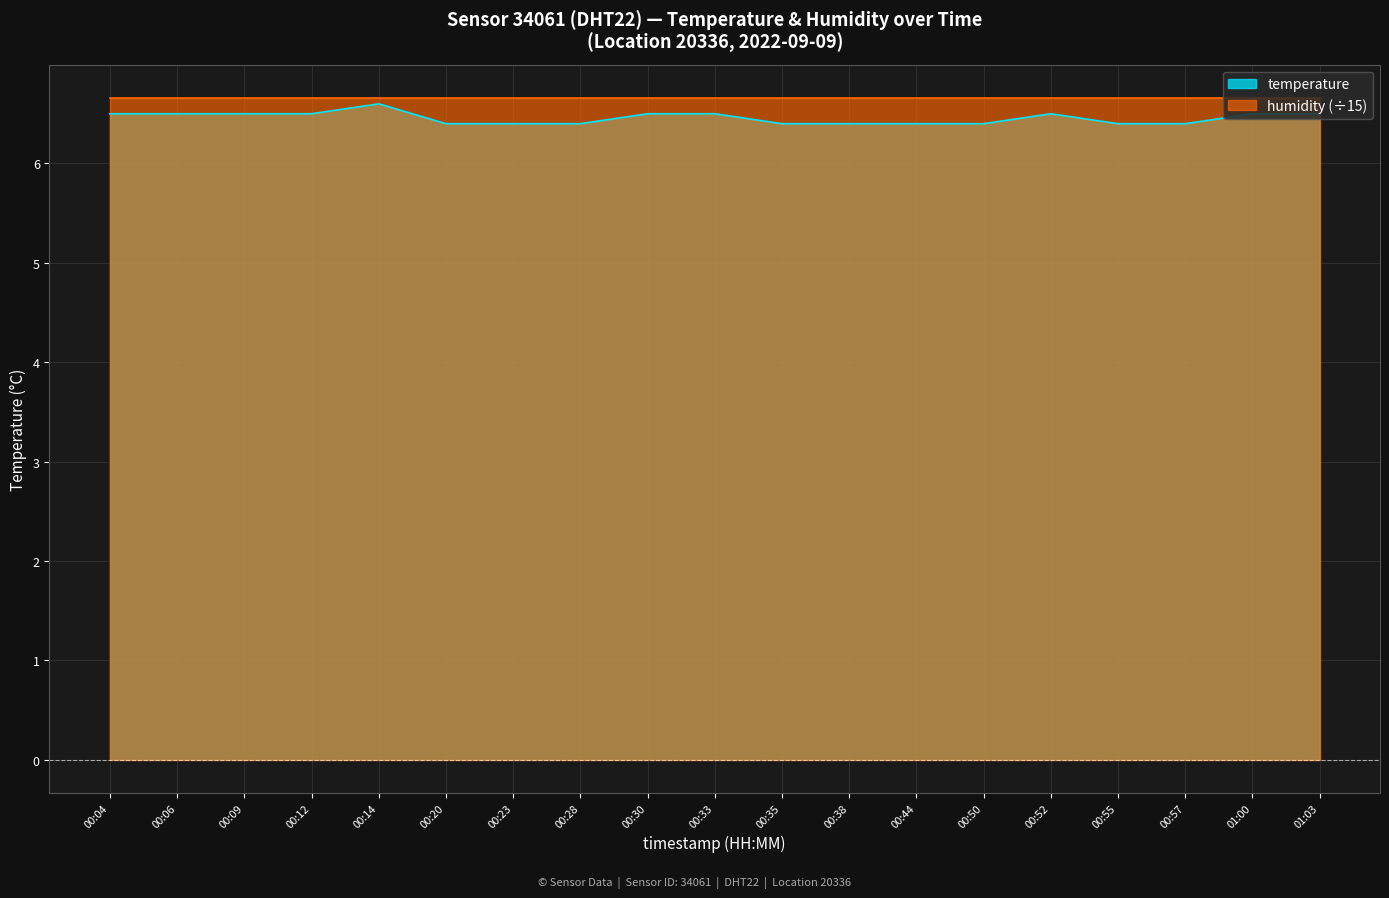

Count the values in the range 6 to 7.

19